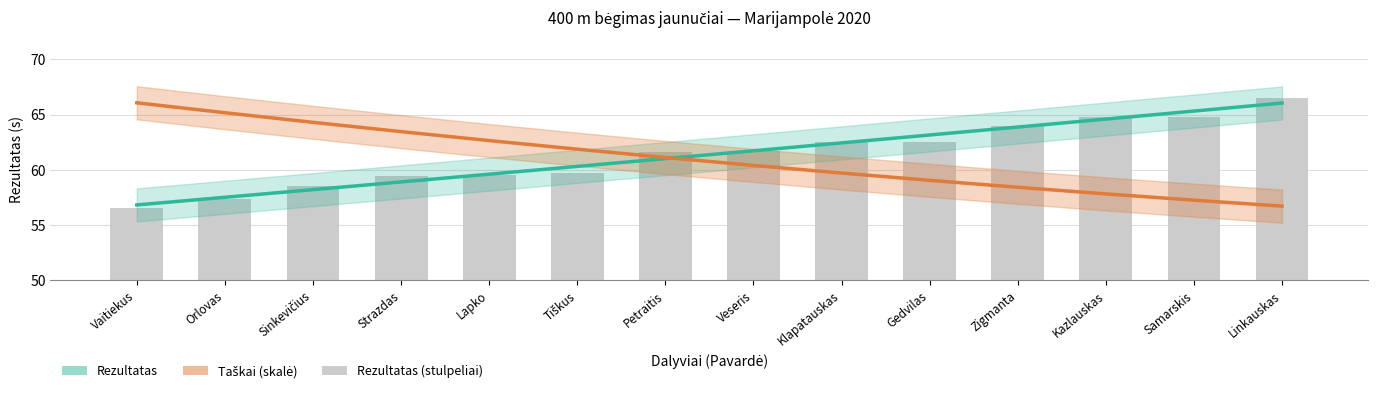

How many data points in Taškai (skalė, sklandyta) are less than 61?

7